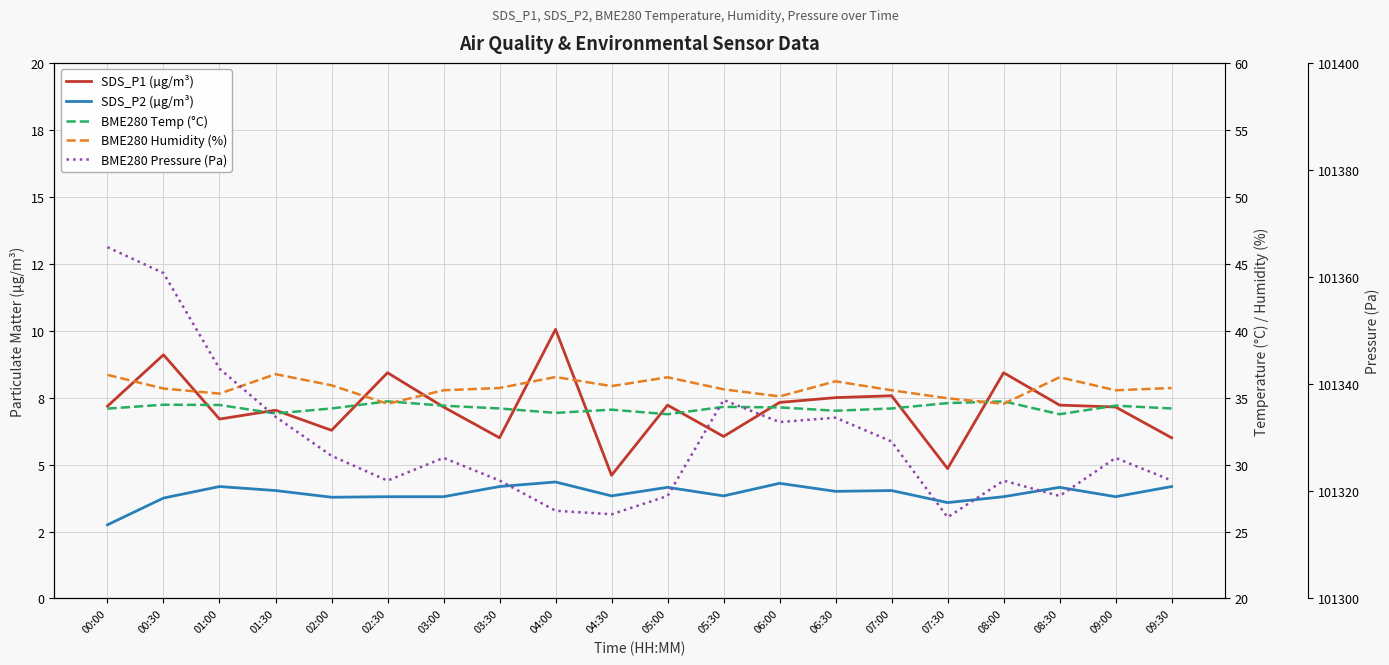

The value of SDS_P1 (µg/m³) at 01:30 is 7.0. True or false?

True